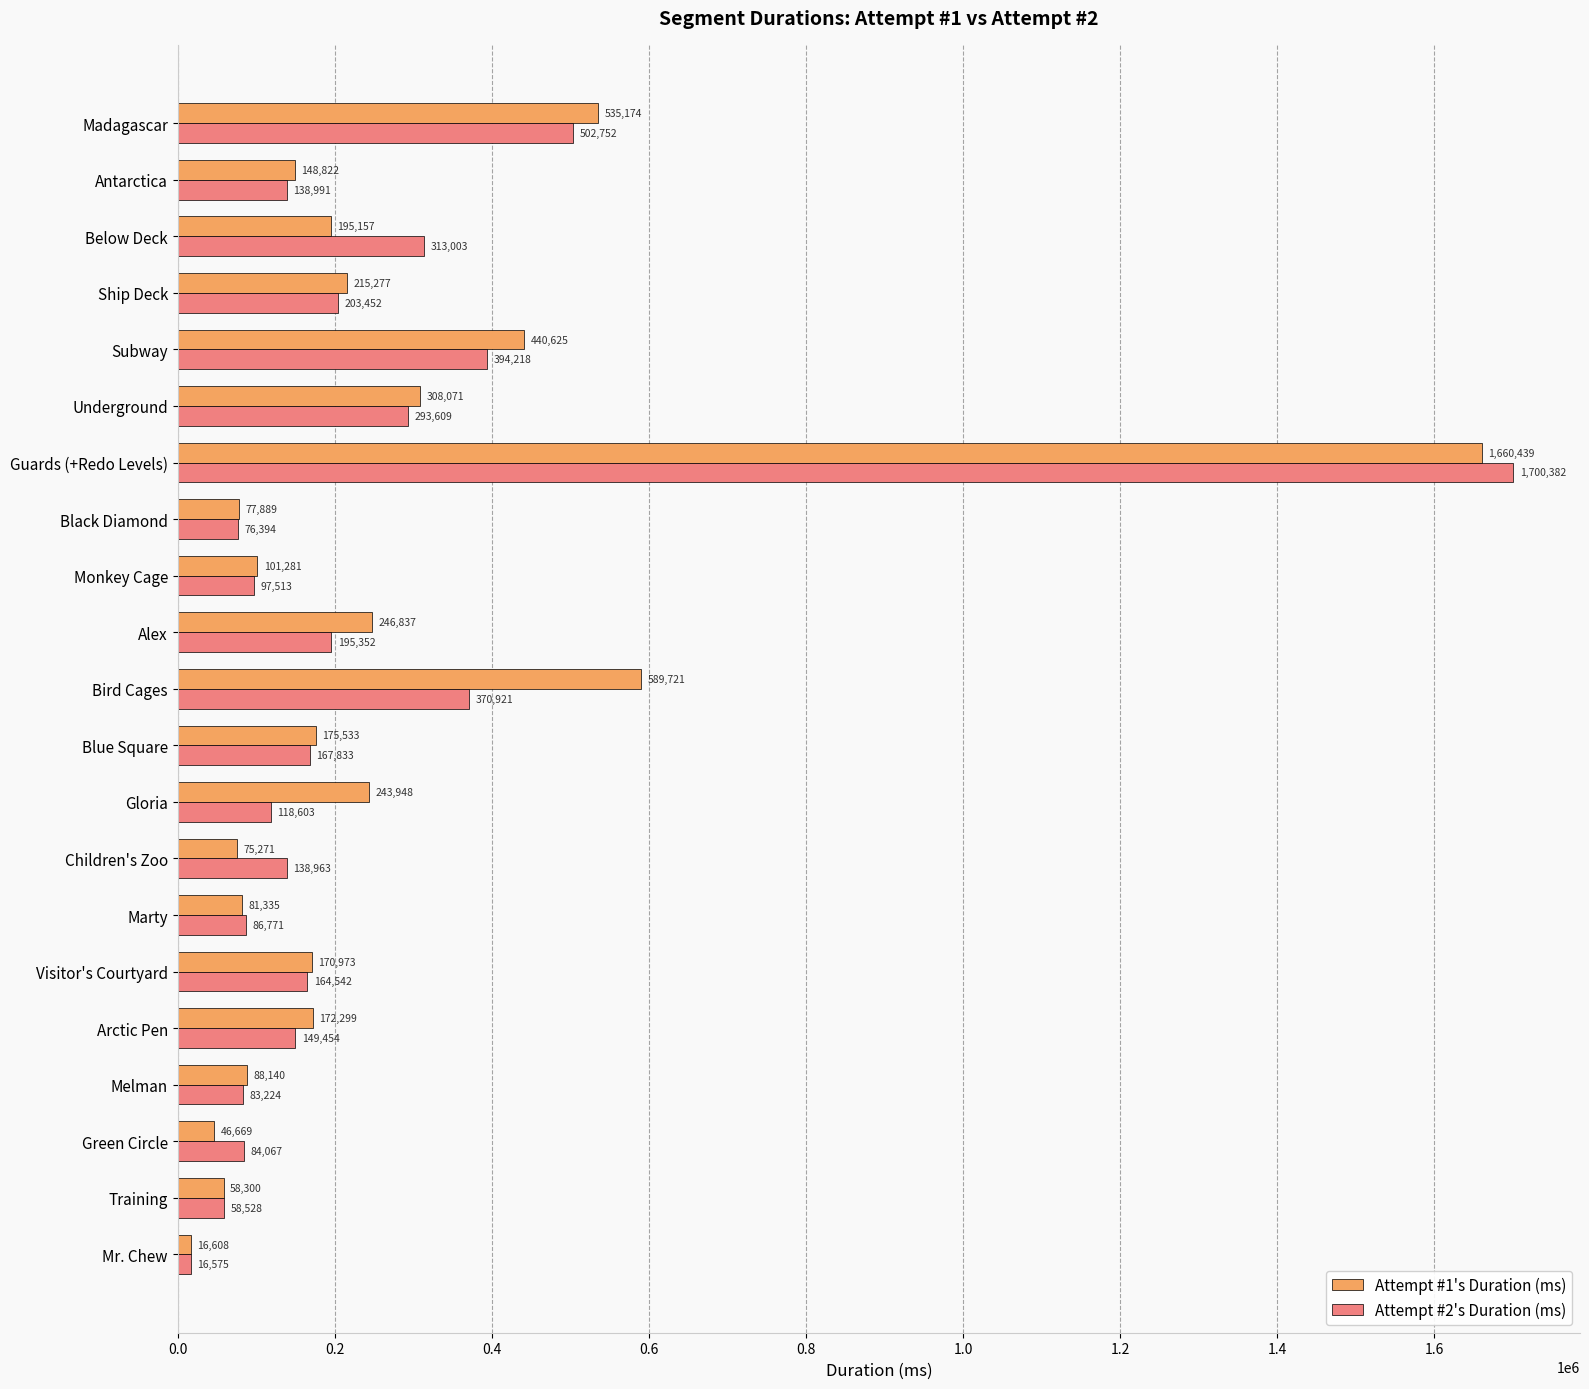

What is the minimum value for Attempt #1's Duration (ms)?

16608